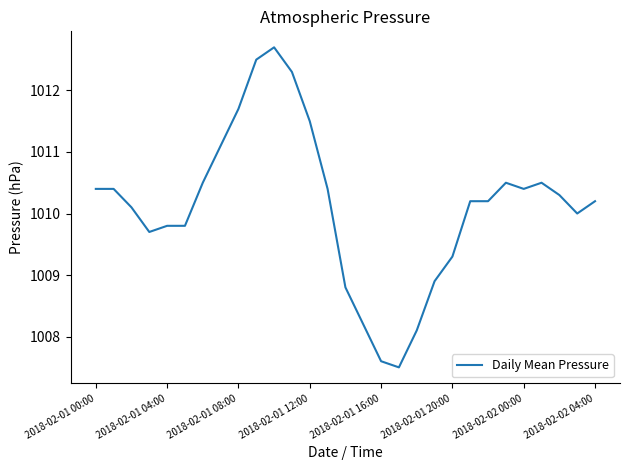

What is the minimum value shown in the chart?

1007.5